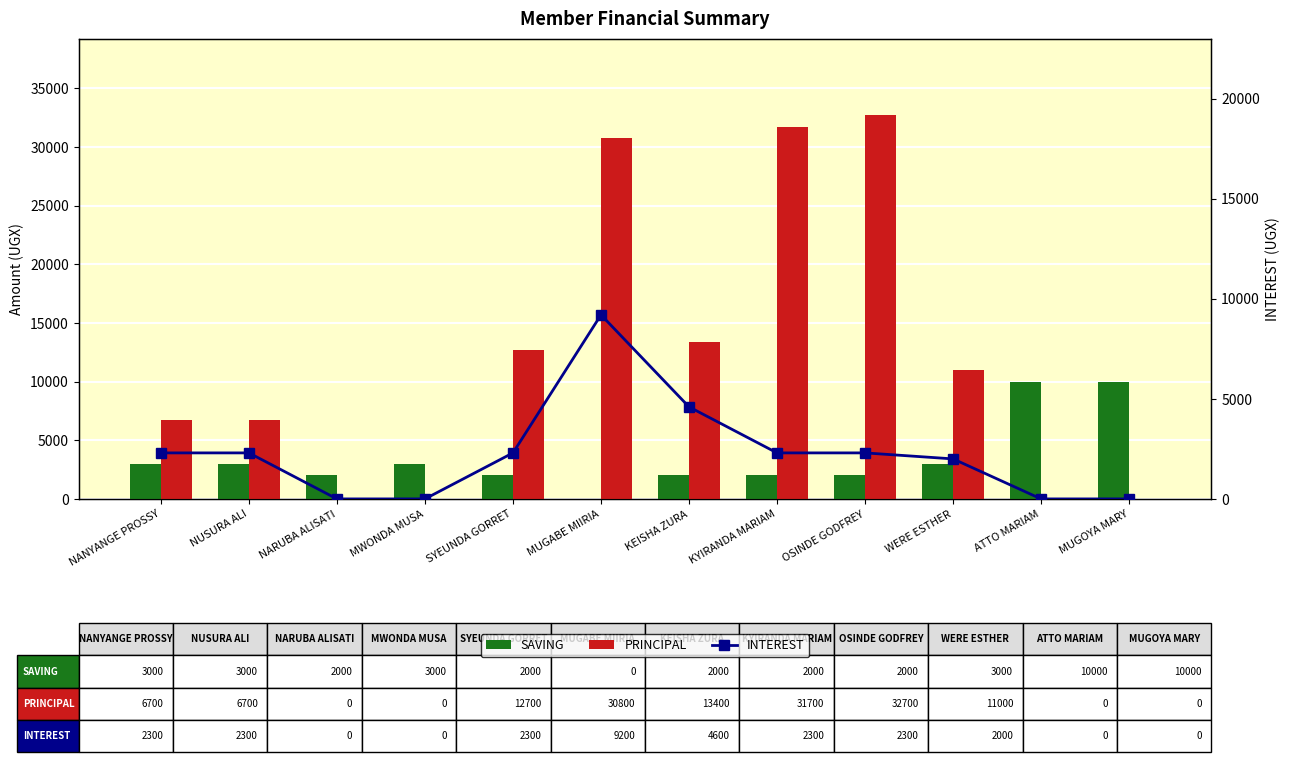

The value of INTEREST at WERE ESTHER is 575. True or false?

False